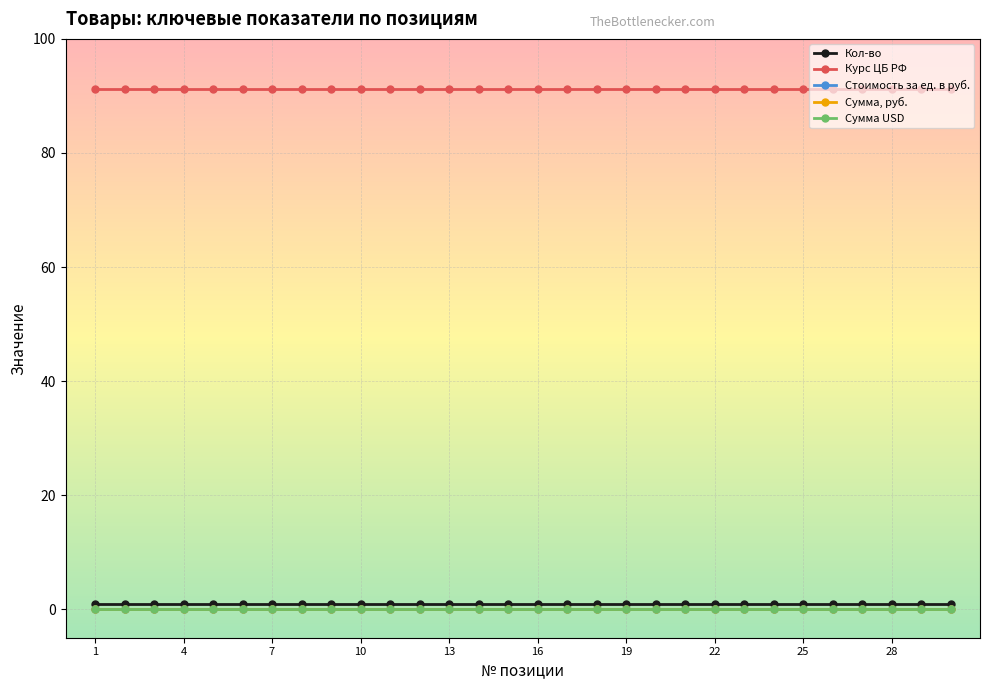

True or false: Сумма, руб. and Курс ЦБ РФ intersect in this chart.

False